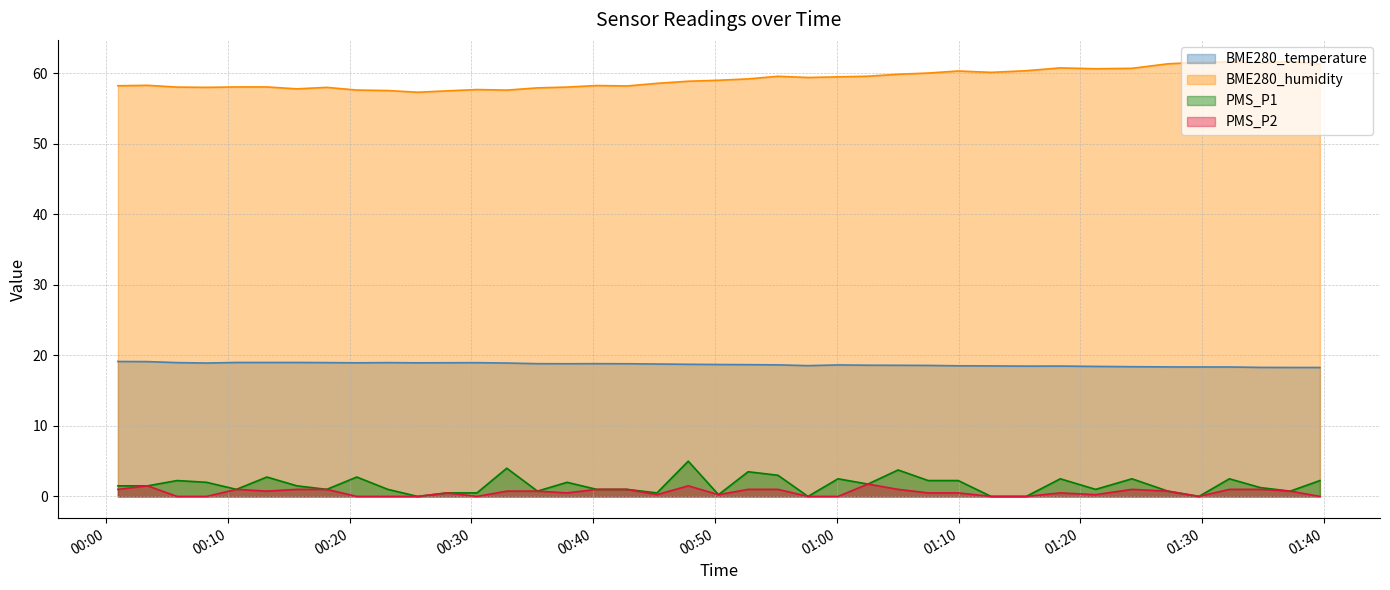

List the labels in order of BME280_temperature value, smallest first.

2023/09/19 01:37:14, 2023/09/19 01:39:40, 2023/09/19 01:34:47, 2023/09/19 01:29:44, 2023/09/19 01:32:14, 2023/09/19 01:27:11, 2023/09/19 01:24:14, 2023/09/19 01:21:15, 2023/09/19 01:15:33, 2023/09/19 01:18:21, 2023/09/19 01:12:40, 2023/09/19 01:09:58, 2023/09/19 00:57:38, 2023/09/19 01:07:30, 2023/09/19 01:05:02, 2023/09/19 01:02:33, 2023/09/19 01:00:06, 2023/09/19 00:55:10, 2023/09/19 00:52:43, 2023/09/19 00:50:17, 2023/09/19 00:47:48, 2023/09/19 00:45:14, 2023/09/19 00:37:51, 2023/09/19 00:42:46, 2023/09/19 00:35:25, 2023/09/19 00:40:17, 2023/09/19 00:08:15, 2023/09/19 00:32:54, 2023/09/19 00:20:35, 2023/09/19 00:25:35, 2023/09/19 00:28:01, 2023/09/19 00:30:27, 2023/09/19 00:05:50, 2023/09/19 00:18:07, 2023/09/19 00:23:08, 2023/09/19 00:10:42, 2023/09/19 00:13:12, 2023/09/19 00:15:40, 2023/09/19 00:03:24, 2023/09/19 00:00:58